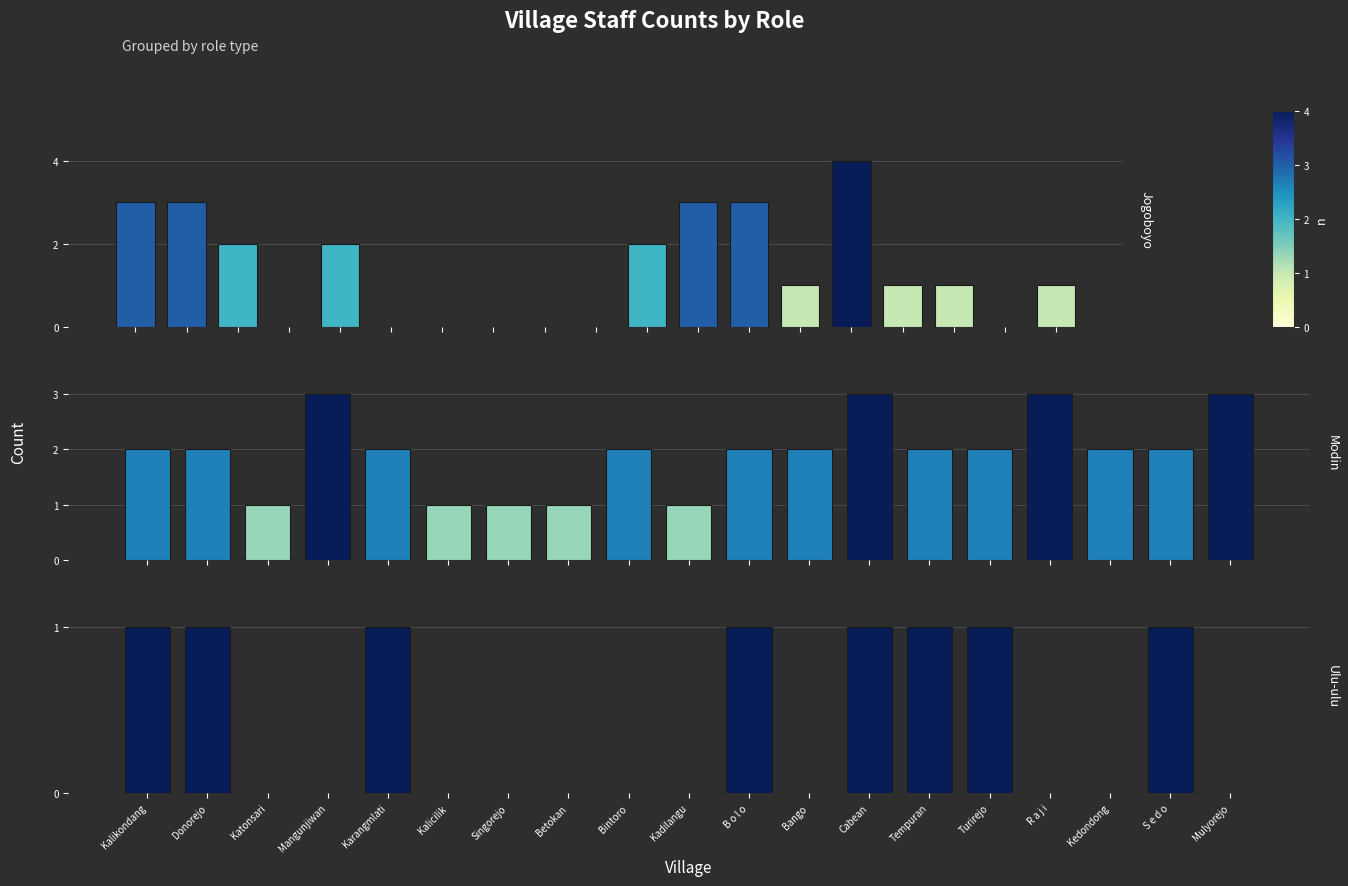

Where is Ulu-ulu nearest to the value 0?

Katonsari